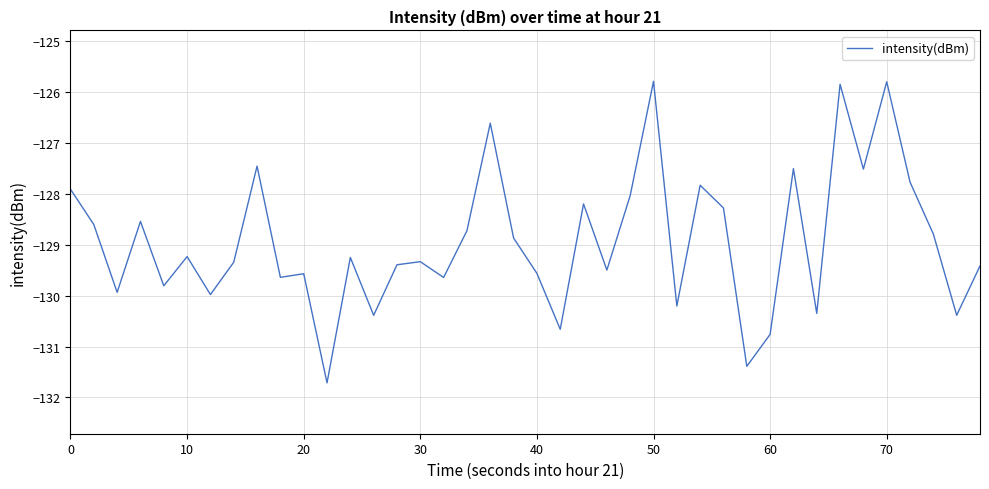

How many categories are shown in the chart?

40